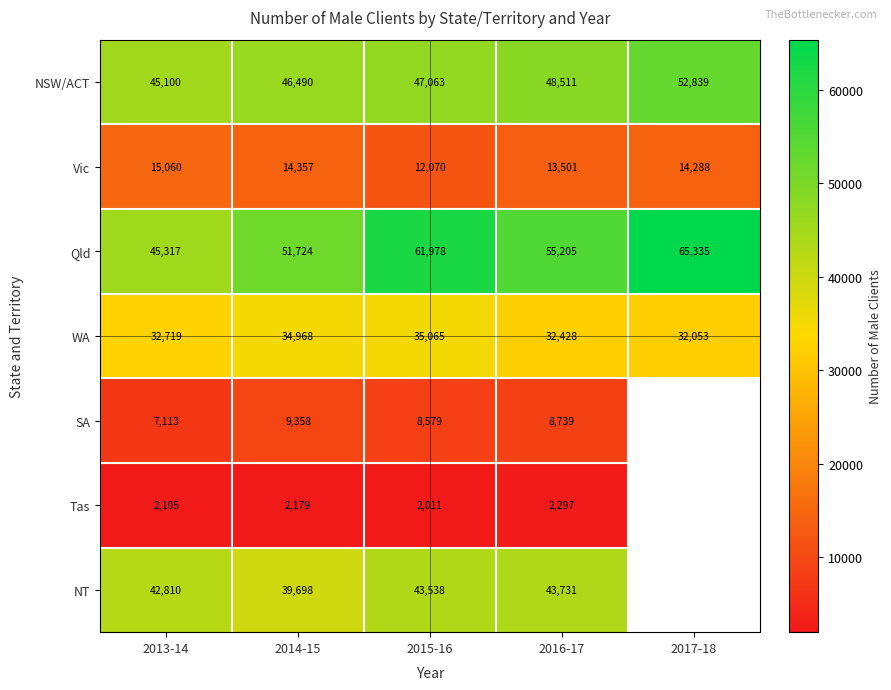

At how many categories does at least one series exceed 59294?

2